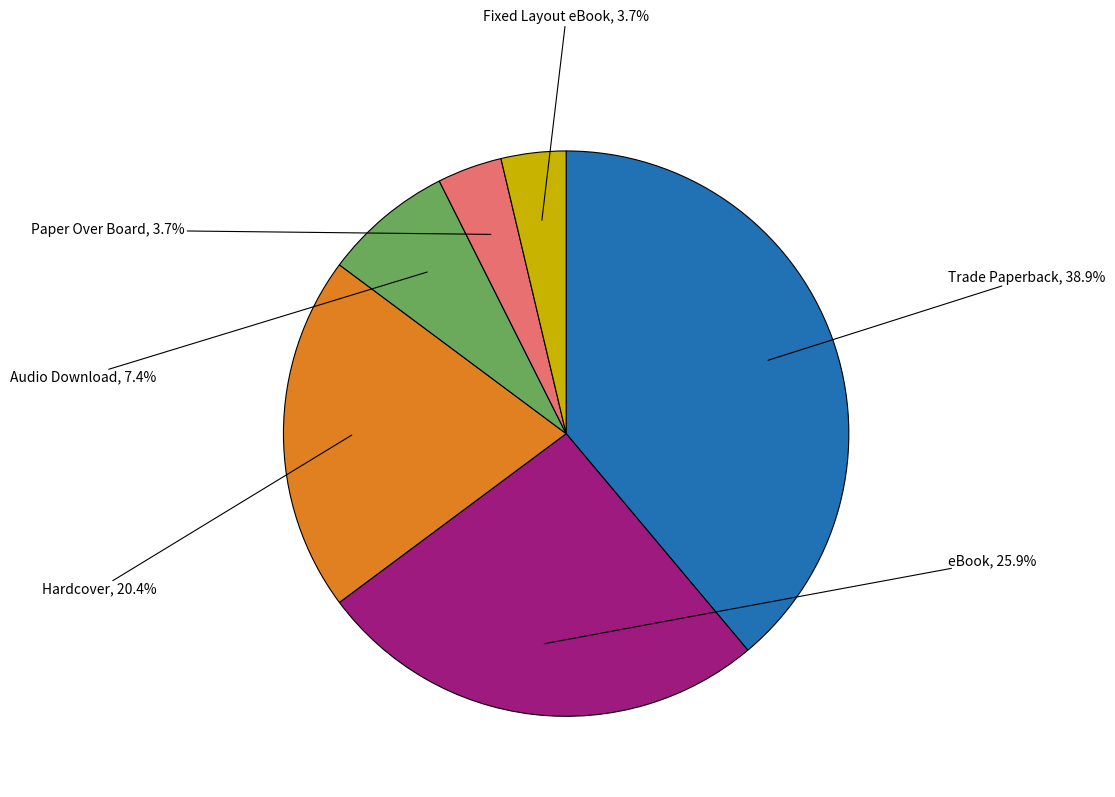

What is the ratio of the value at Fixed Layout eBook to the value at Audio Download?

0.5